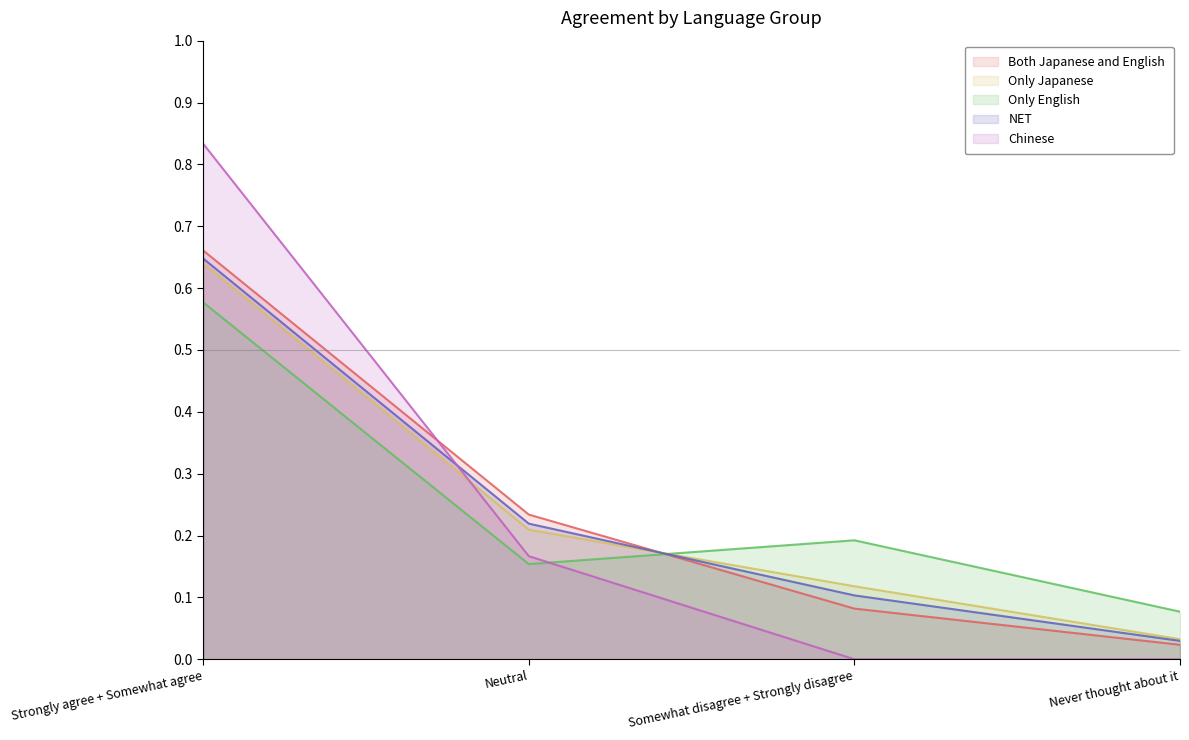

What is the average value of the Only Japanese series?

0.3